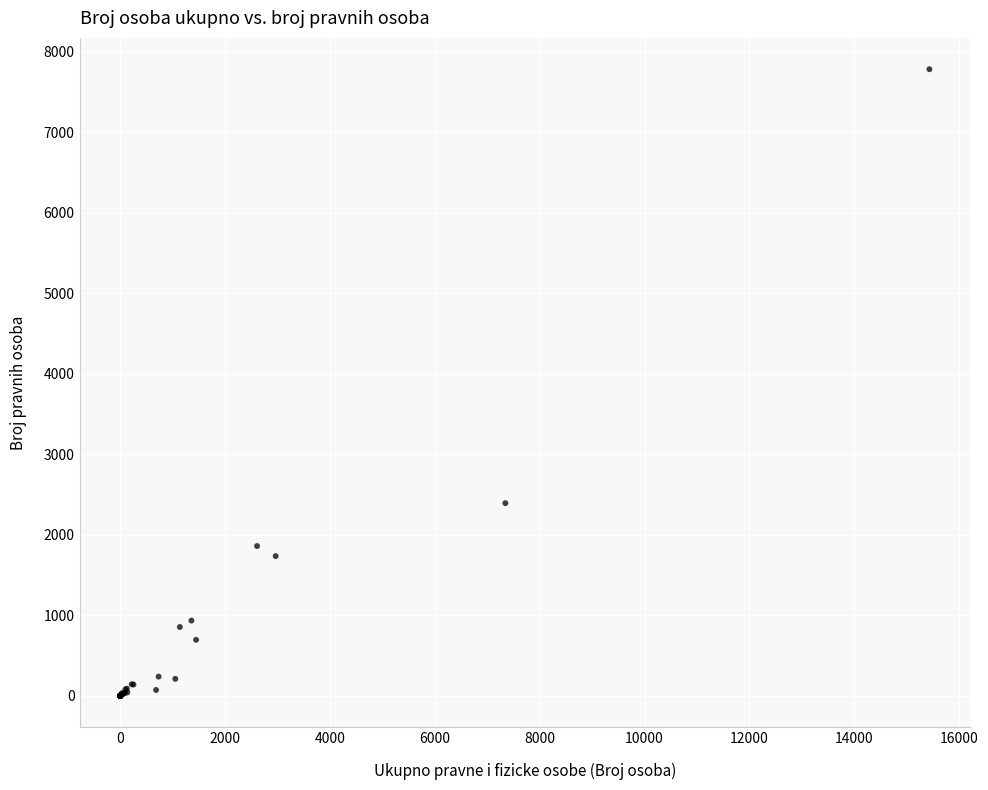

What Y value in the scatter plot is closest to 3893?

2395